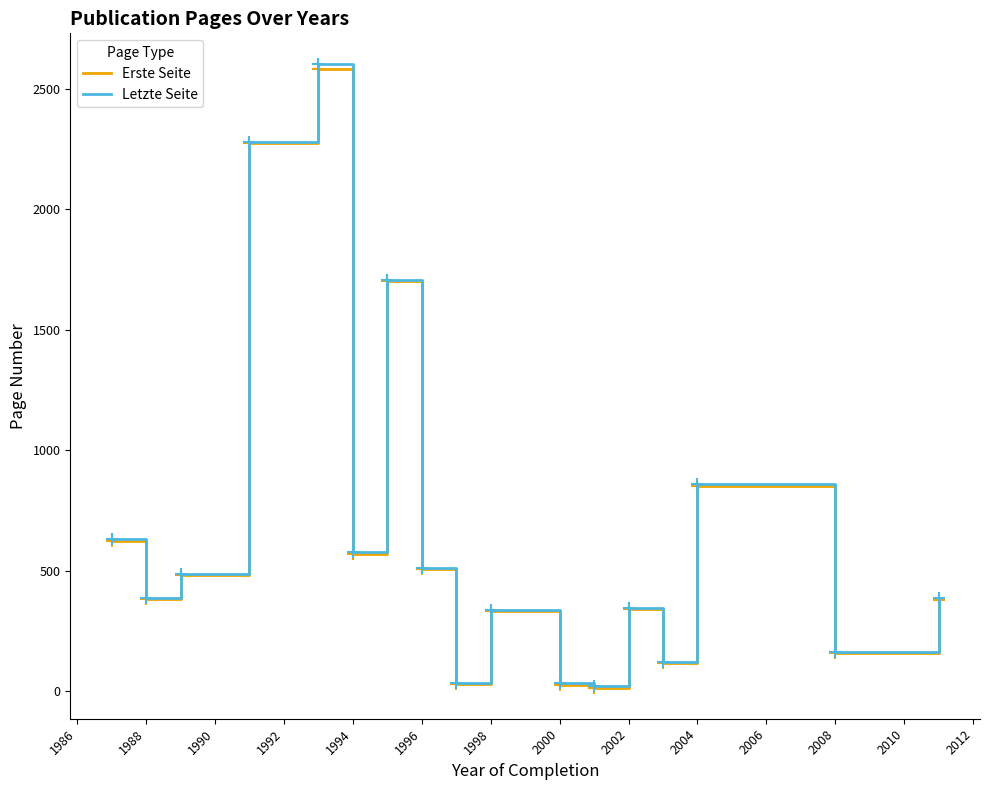

What is the highest value of the Erste Seite series?

2582.5